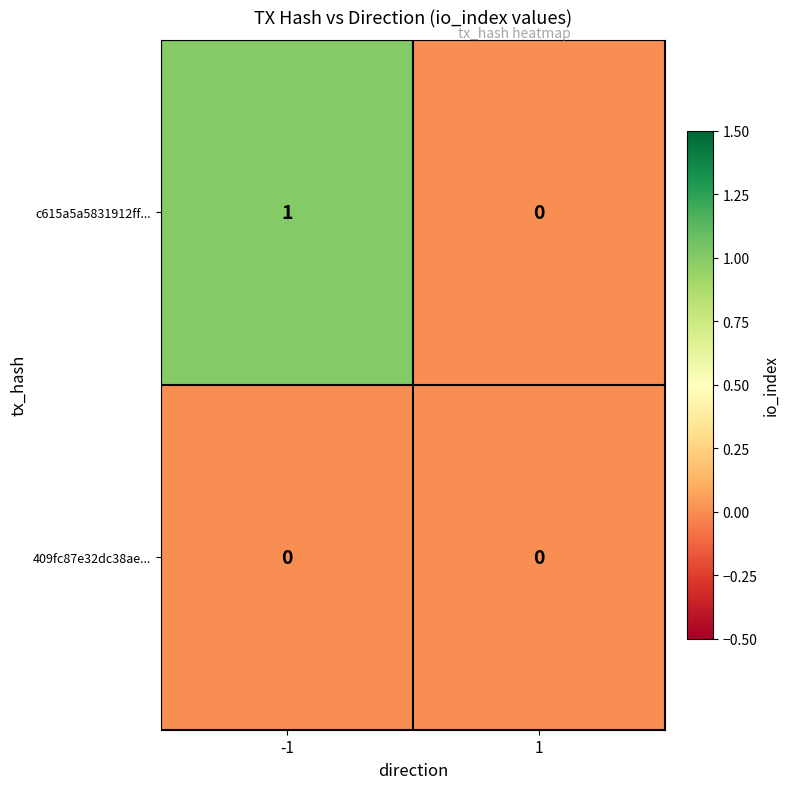

Reading right to left, transcribe all the data shown in this chart.

c615a5a5831912ff...: 1=0	-1=1
409fc87e32dc38ae...: 1=0	-1=0